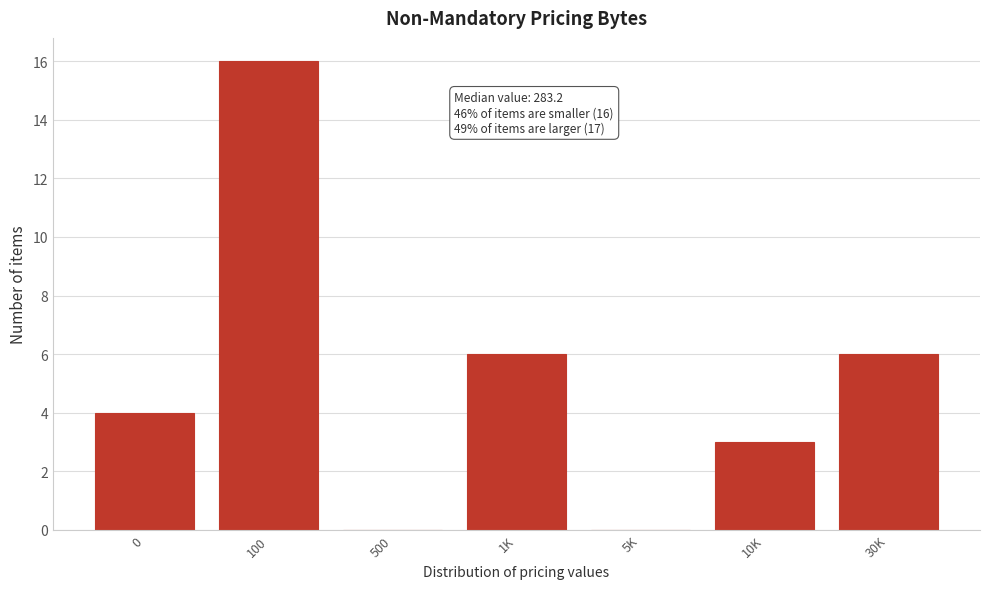

Reading left to right, what are all the values shown in this chart?

0=4	100=16	500=0	1K=6	5K=0	10K=3	30K=6